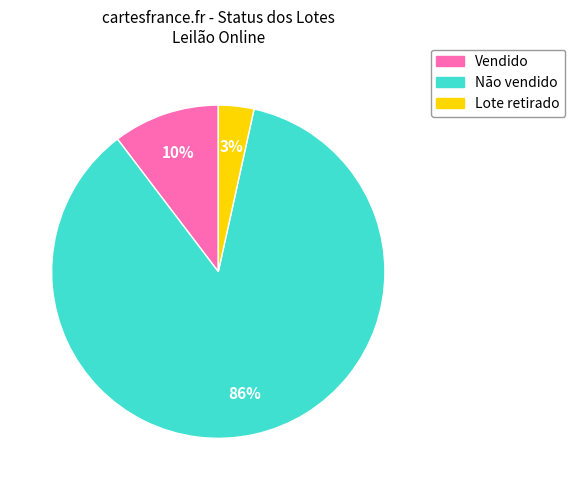

Which category has the biggest portion of the pie?

Não vendido